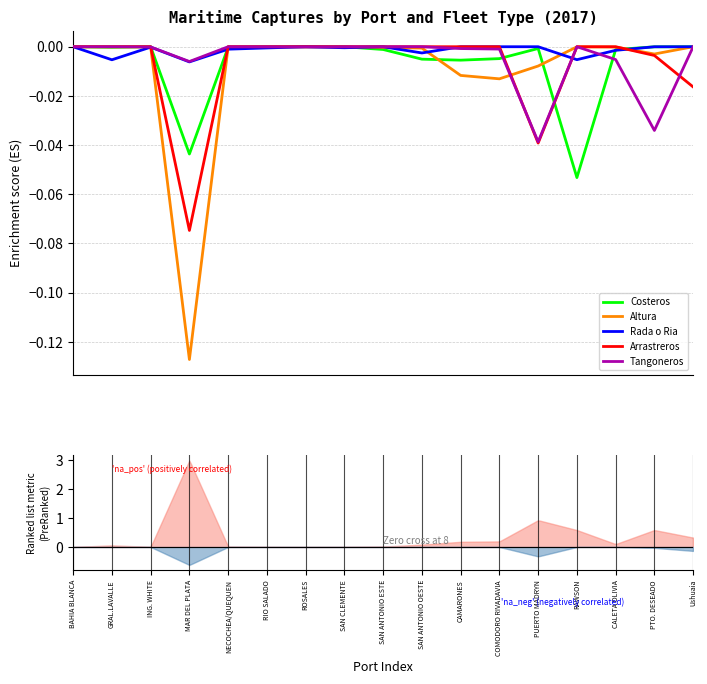

Rank the series at CAMARONES from highest to lowest value.

Rada o Ria, Arrastreros, Tangoneros, Costeros, Altura